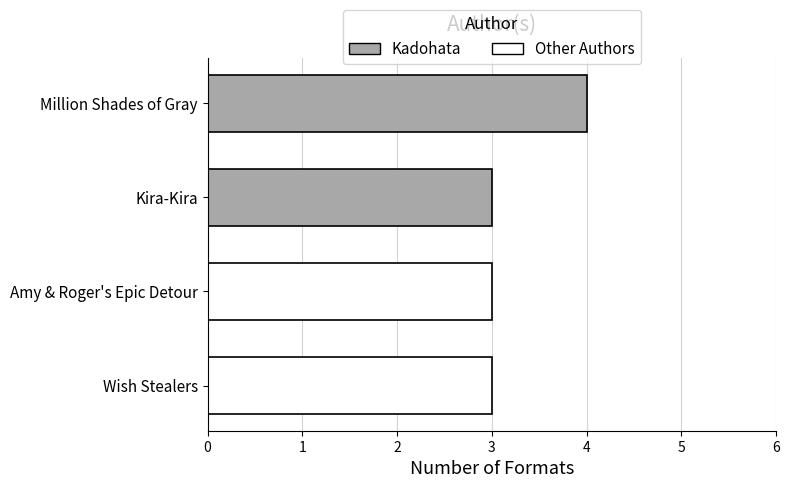

The value at Wish Stealers is 3. True or false?

True